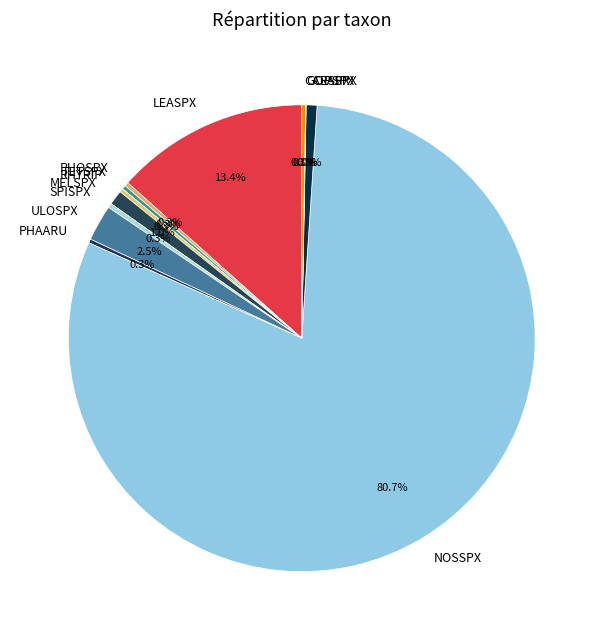

What is the largest slice in the pie chart?

NOSSPX